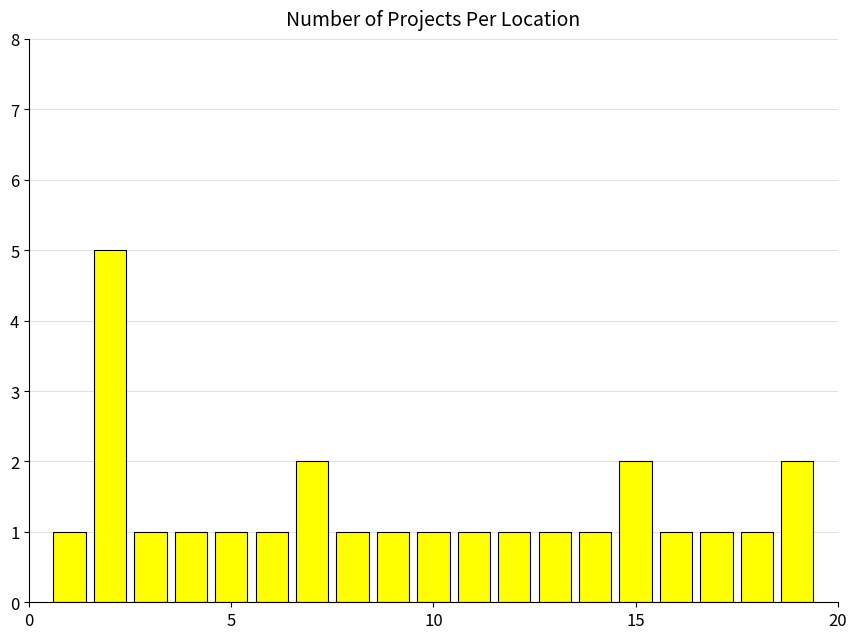

What is the difference between the maximum and minimum values?

4